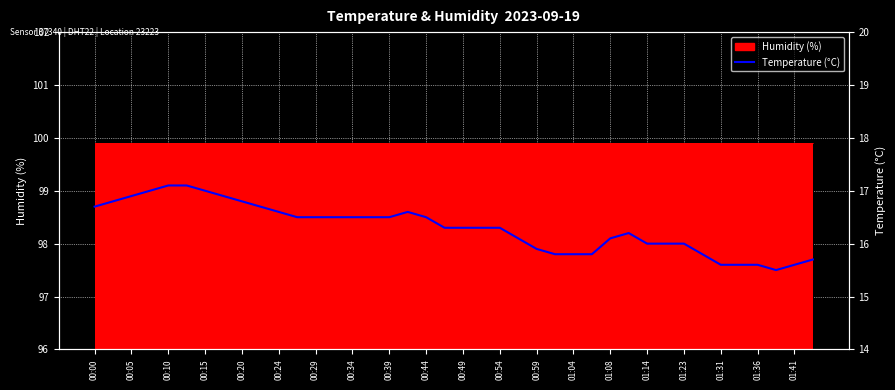

Approximately how many times larger is the value at 00:34 compared to 00:10?

1.0